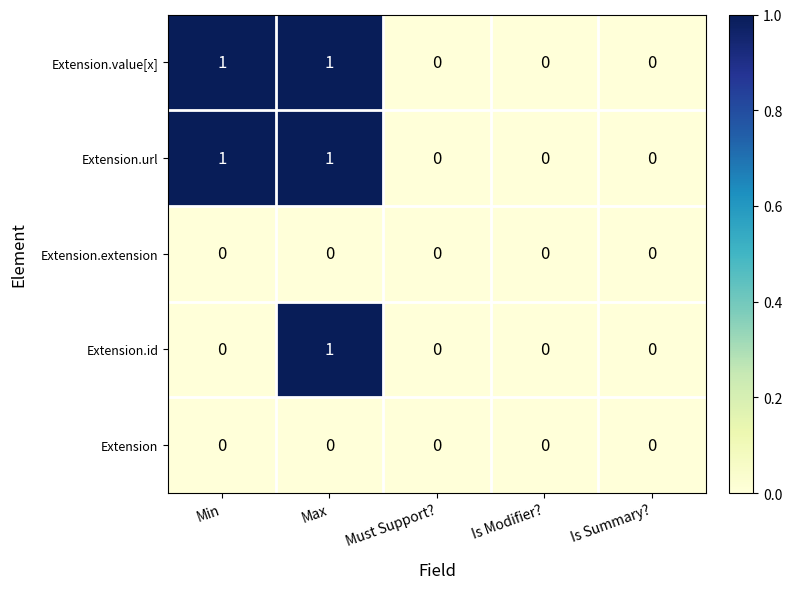

At which category is the sum across all series the highest?

Max